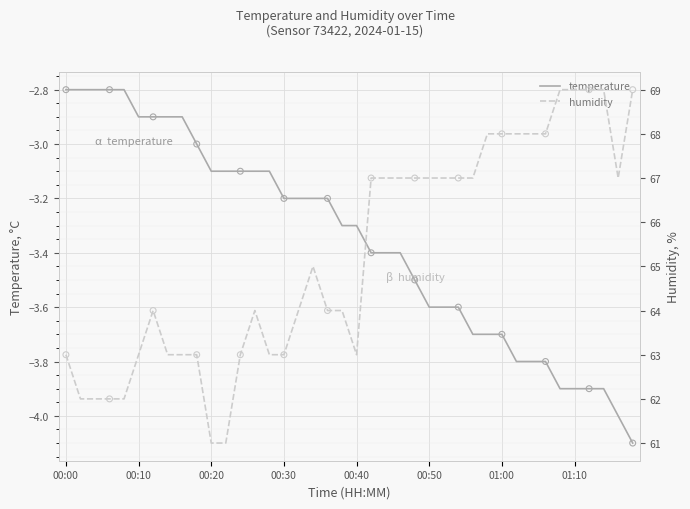

True or false: temperature has a value of -2.1 at 00:20.

False